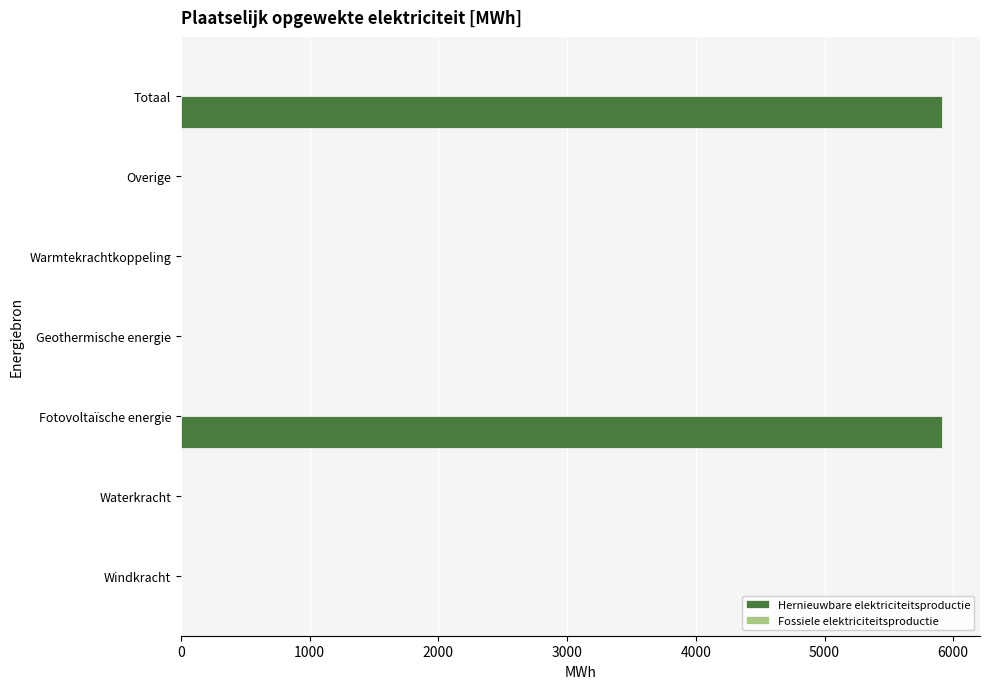

What is the sum of the values at Geothermische energie and Totaal?

5912.3